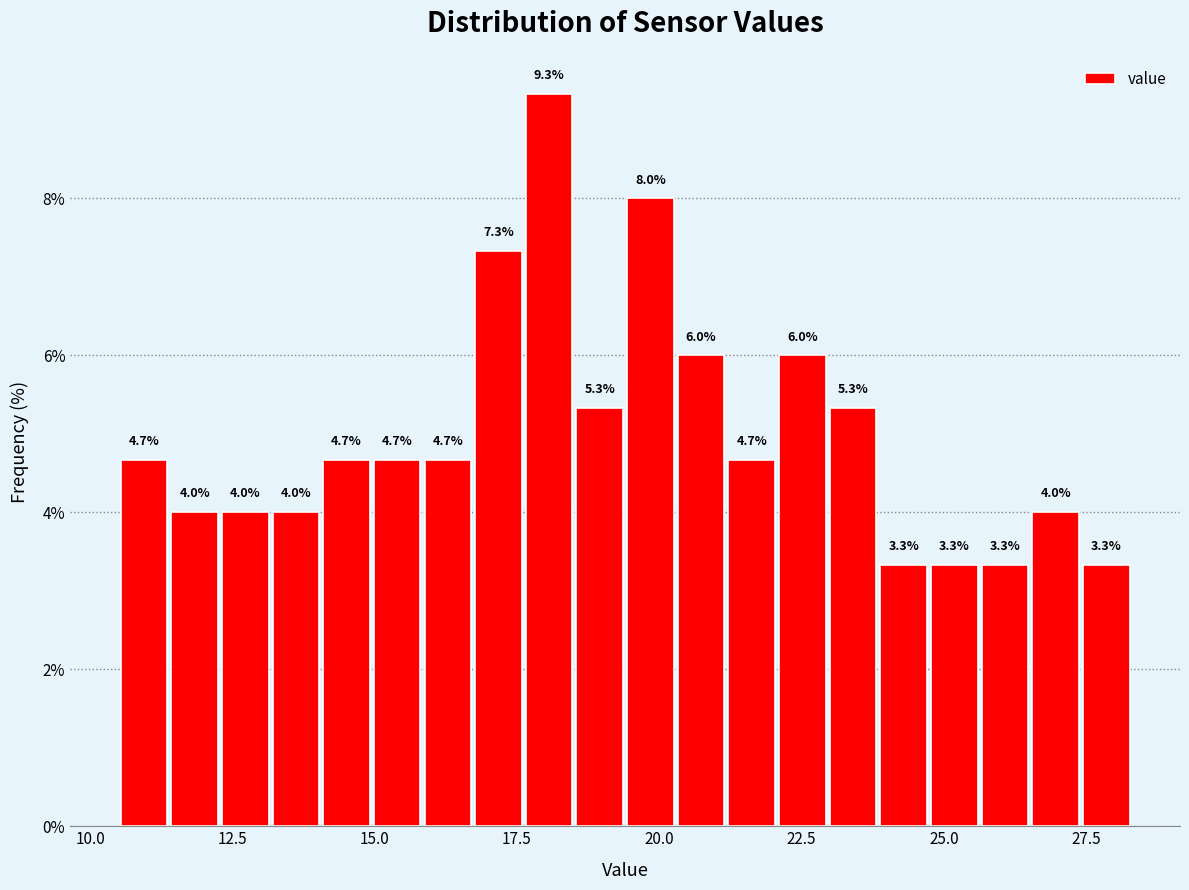

Read against the x-axis, roughly where is the centre of the tallest bar?

18.0